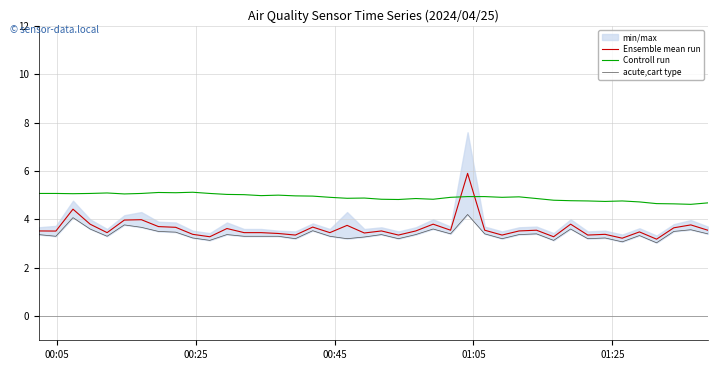

Is the value of Controll run at 24 greater than the value of acute,cart type at 21?

Yes